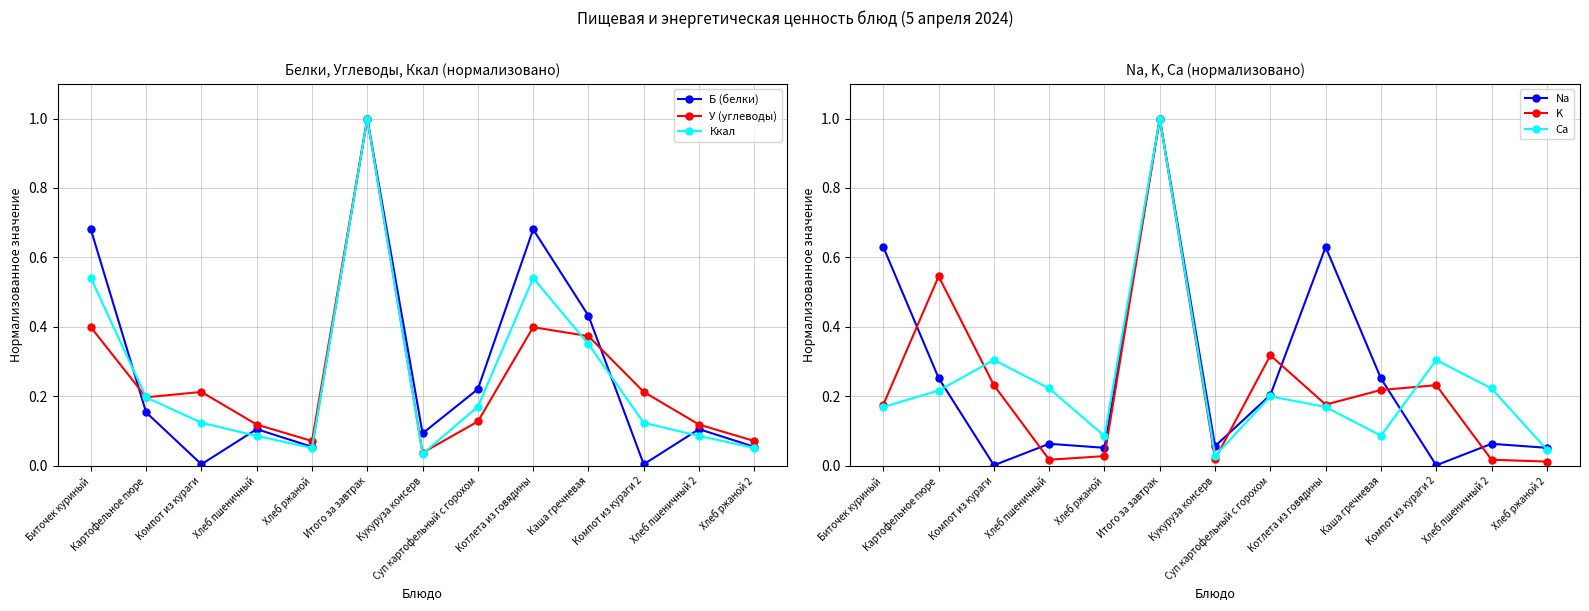

What is the average value of the K series?

0.2